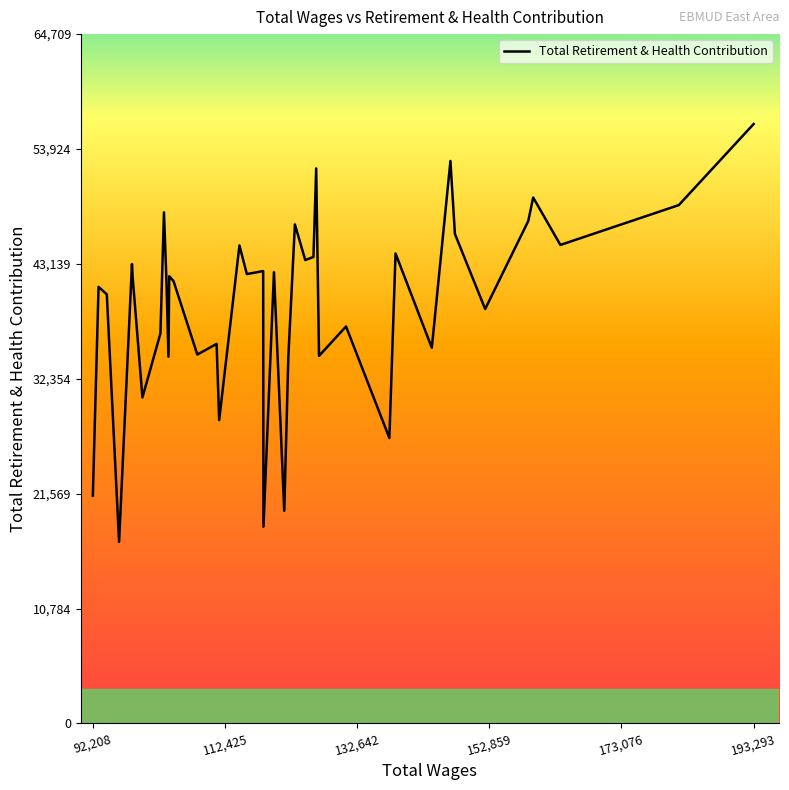

What is the greatest value displayed?

56269